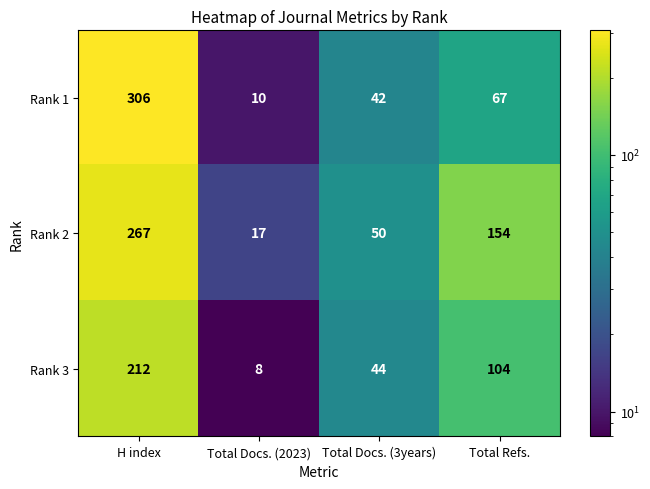

What is the difference between the maximum and minimum values in the Rank 1 series?

296